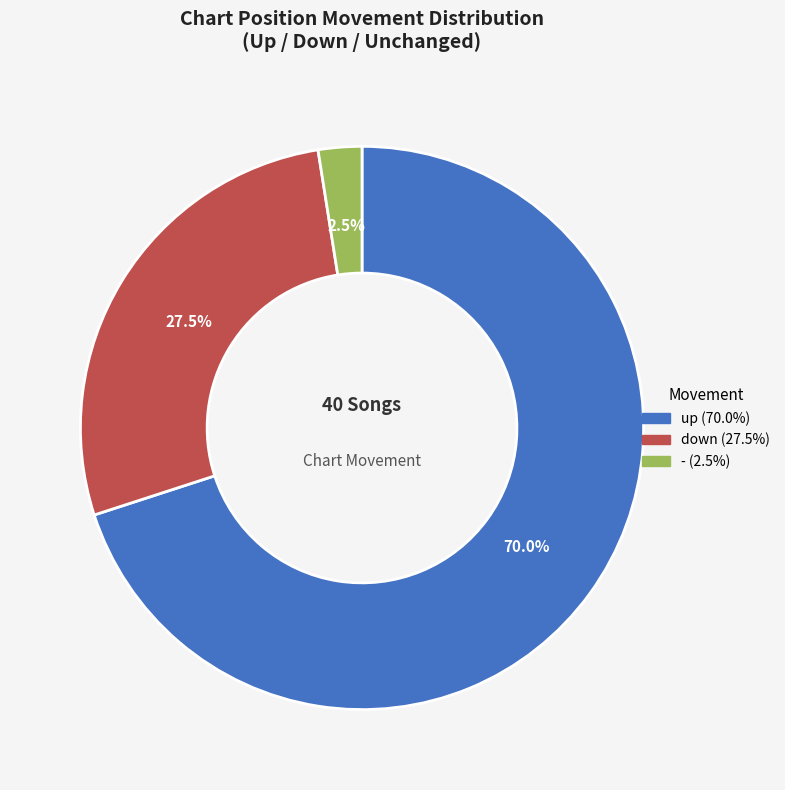

True or false: down accounts for 18% of the total.

False